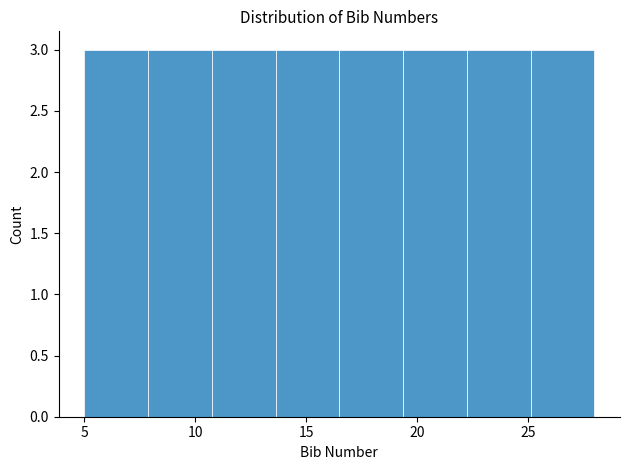

How tall is the bar that spans 13.5 to 16.5 on the x-axis? Neither the bar edges nor the heights are printed on the chart, so give them approximately, as read against the axes.

3